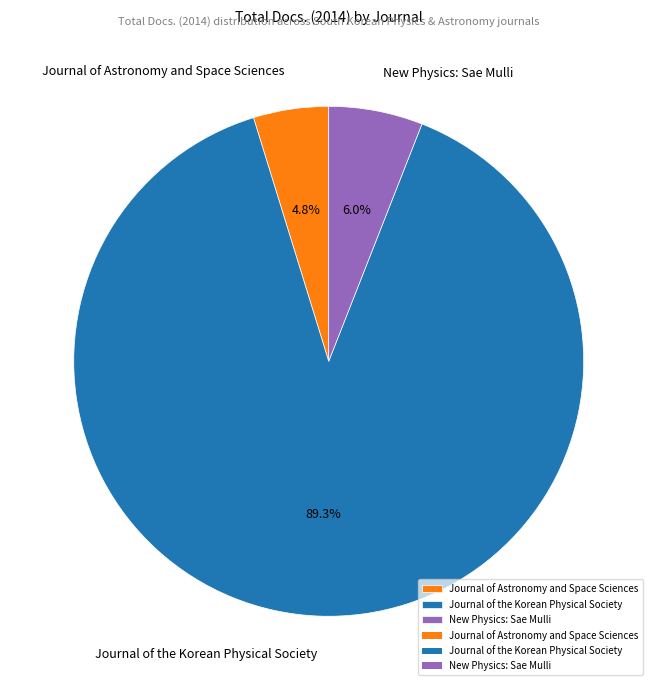

To the nearest percent, what percentage of the pie is Journal of the Korean Physical Society?

89%